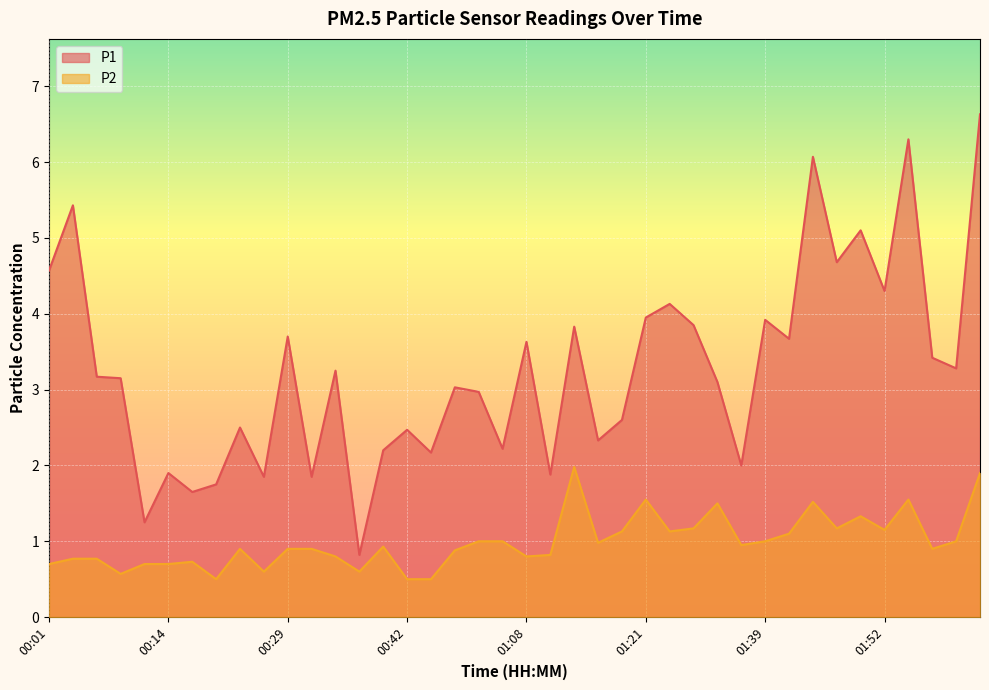

At 01:44, list the series in order from largest to smallest.

P1, P2